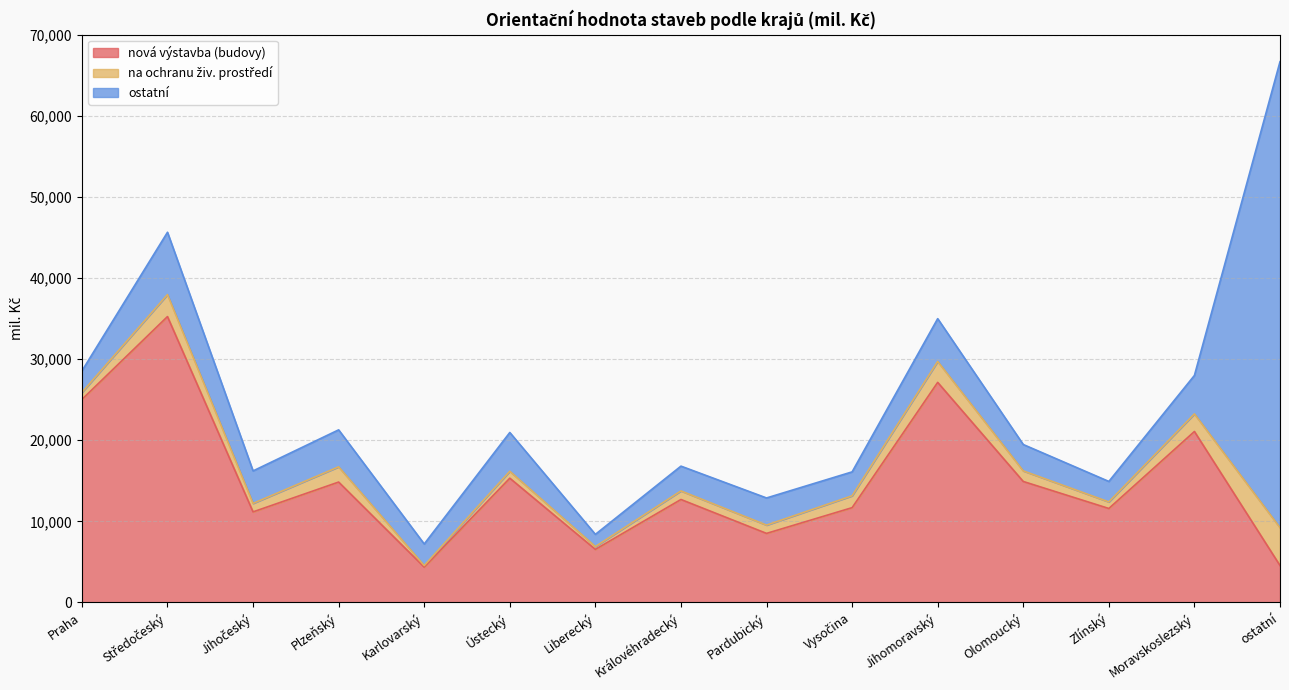

What is the label of the 4th point from the left?

Plzeňský